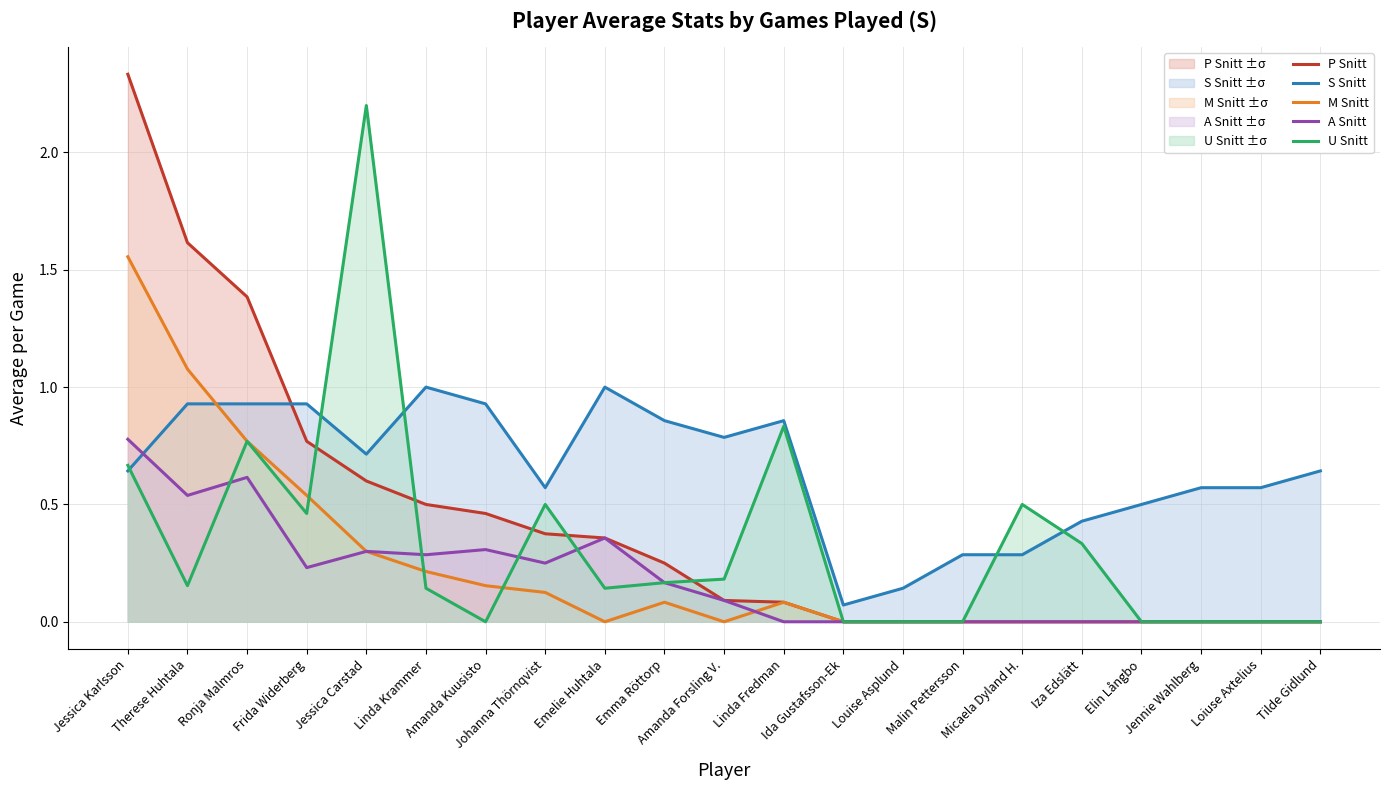

Is the value of M Snitt at Emelie Huhtala greater than the value of A Snitt at Johanna Thörnqvist?

No